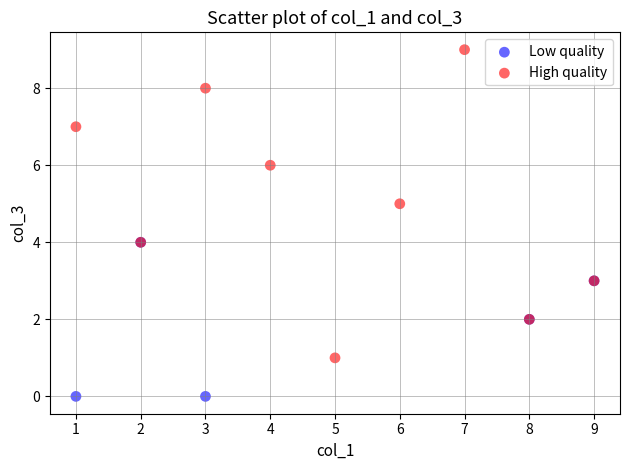

Which series has the largest Y range (max minus min)?

High quality